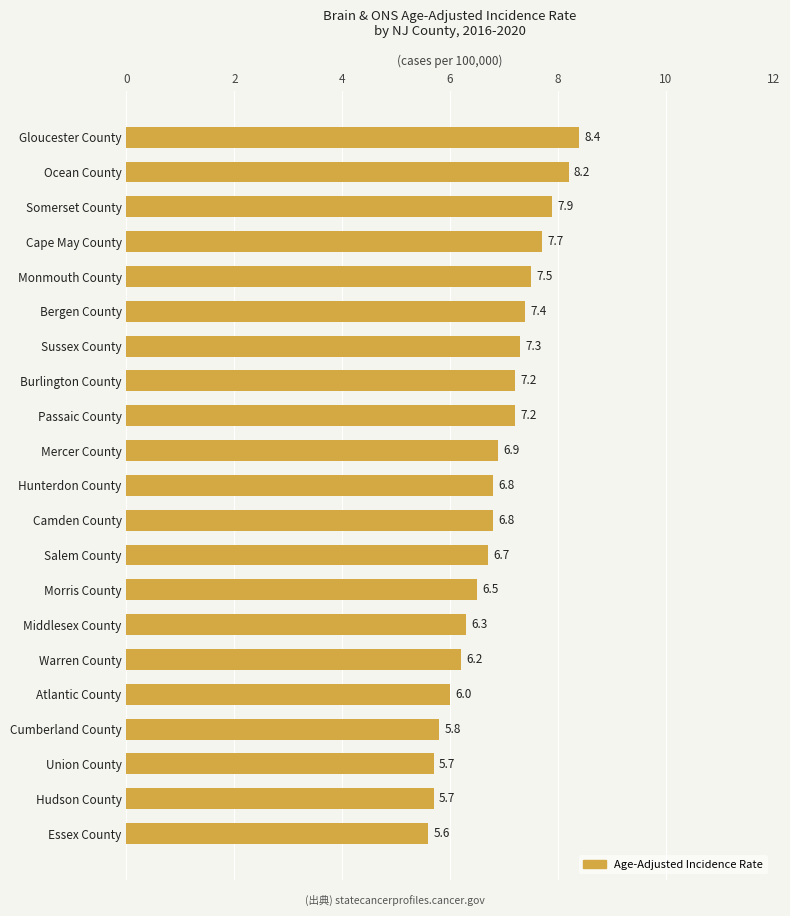

At which label is the value closest to 7?

Mercer County